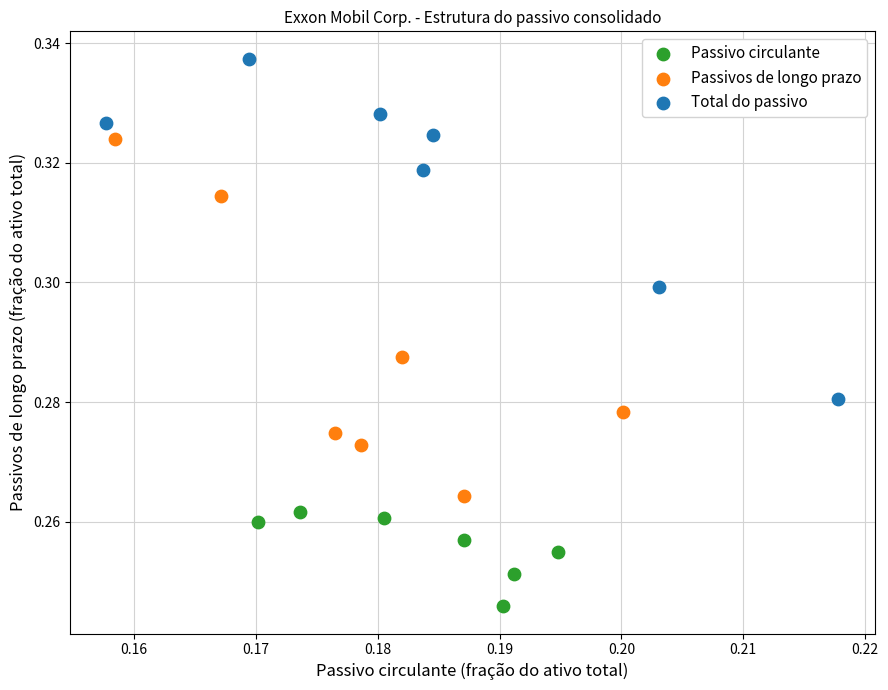

Which series contains the highest Y value?

Total do passivo